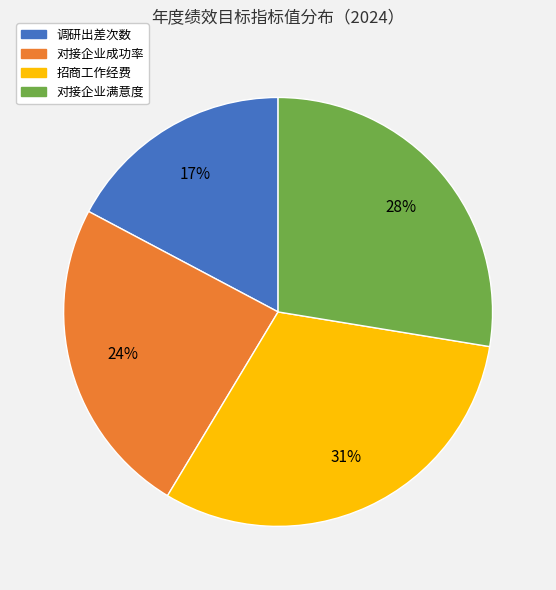

To the nearest percent, what percentage of the pie is 对接企业成功率?

24%